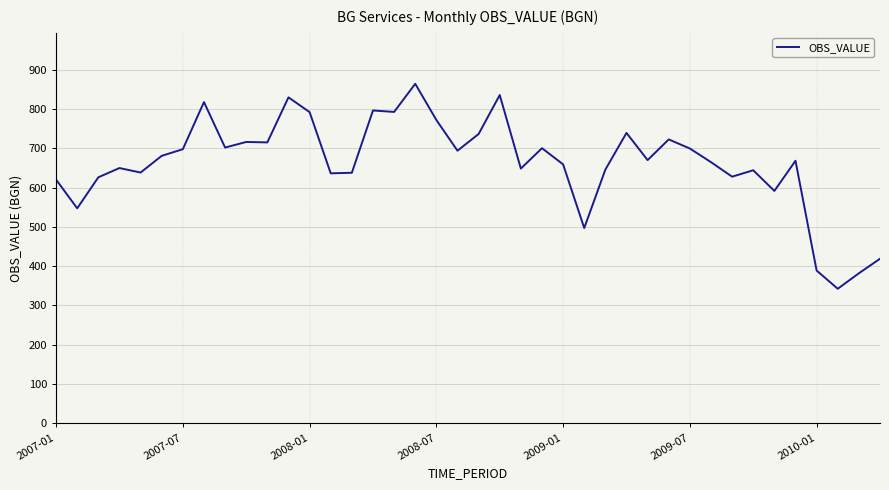

What is the maximum value shown in the chart?

864.5